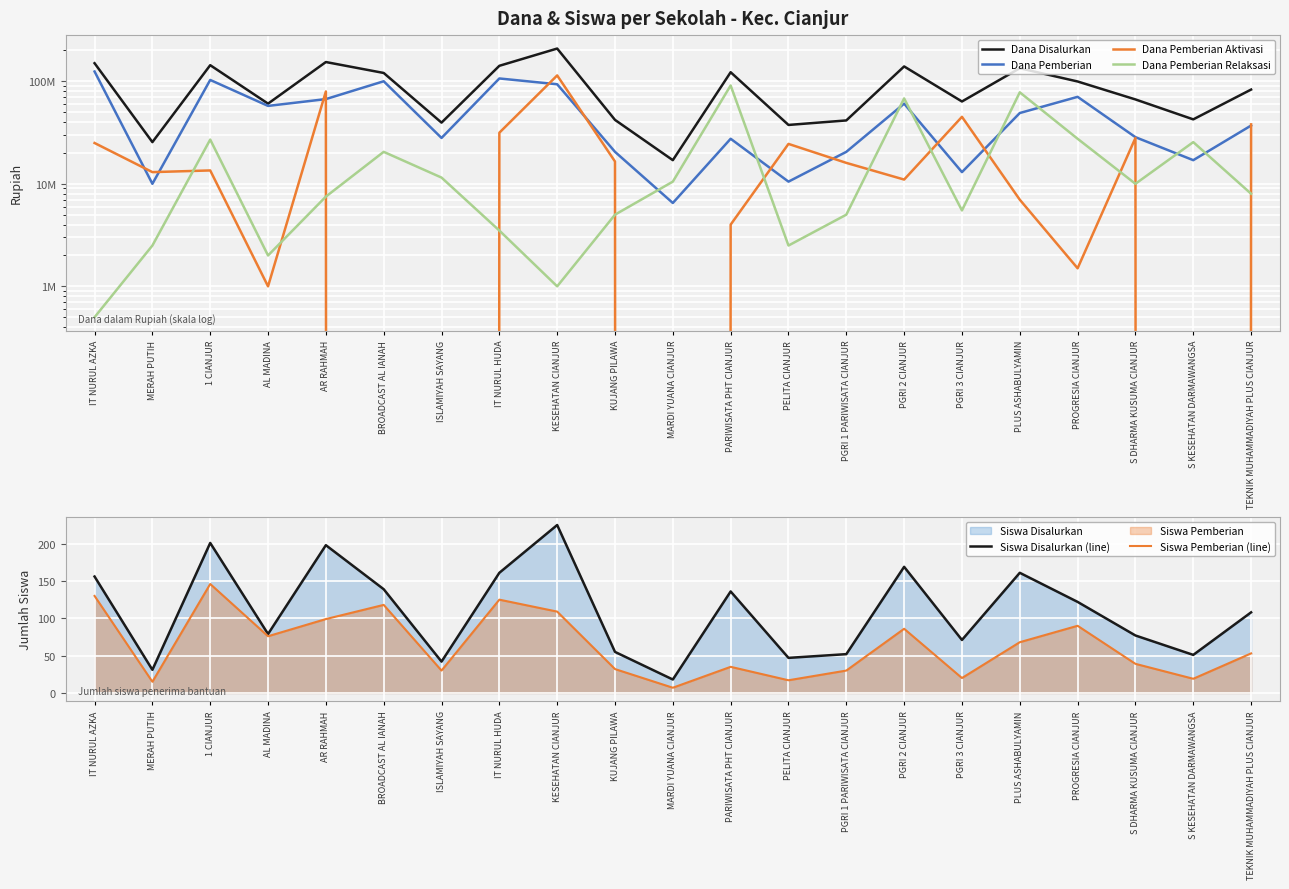

How many values in the Dana Disalurkan series exceed 83000000?

10